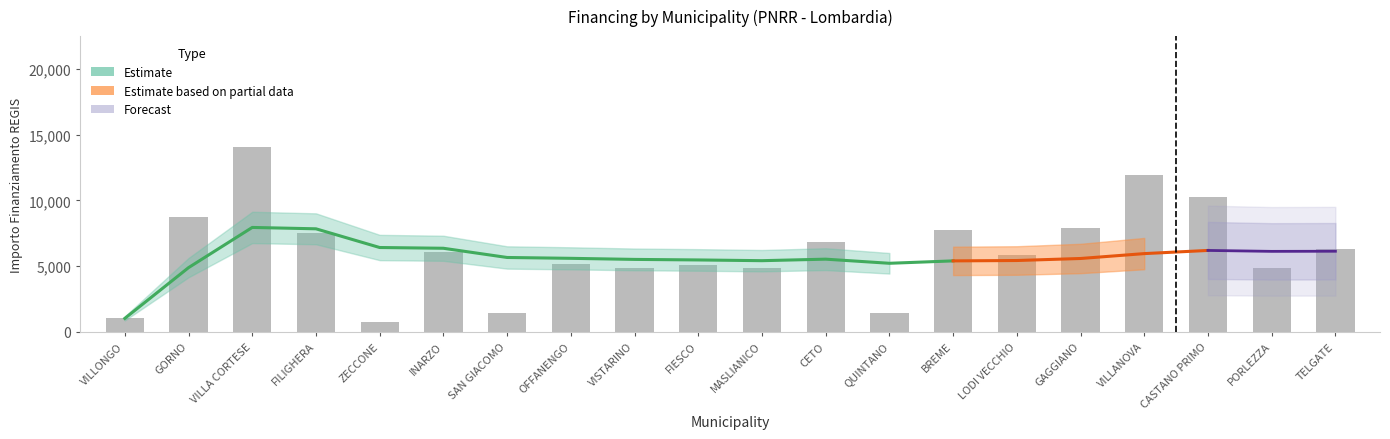

At which label is the value closest to 7396?

FILIGHERA